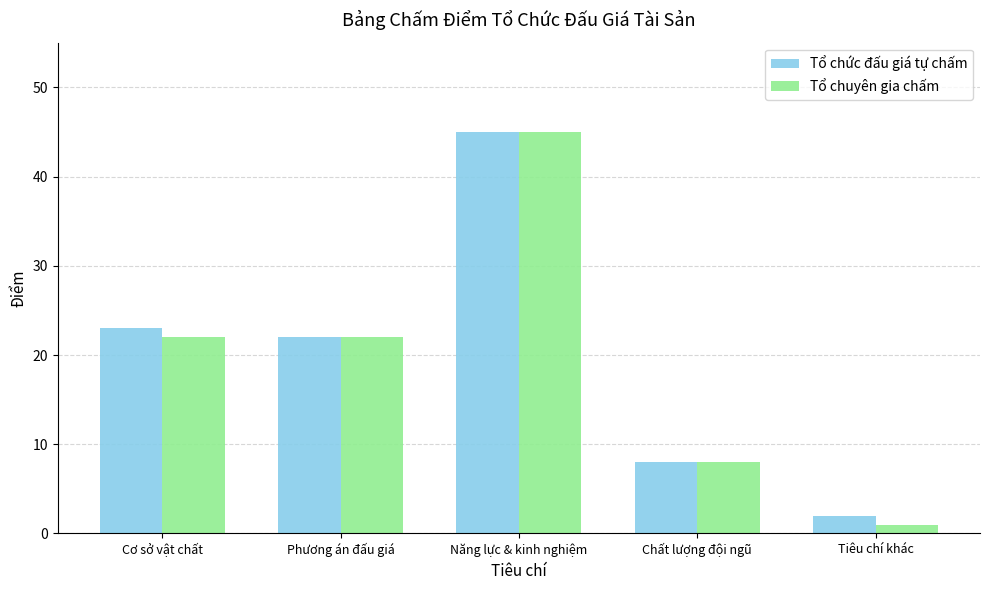

Reading left to right, transcribe all the data shown in this chart.

Tổ chức đấu giá tự chấm: 23	22	45	8	2
Tổ chuyên gia chấm: 22	22	45	8	1